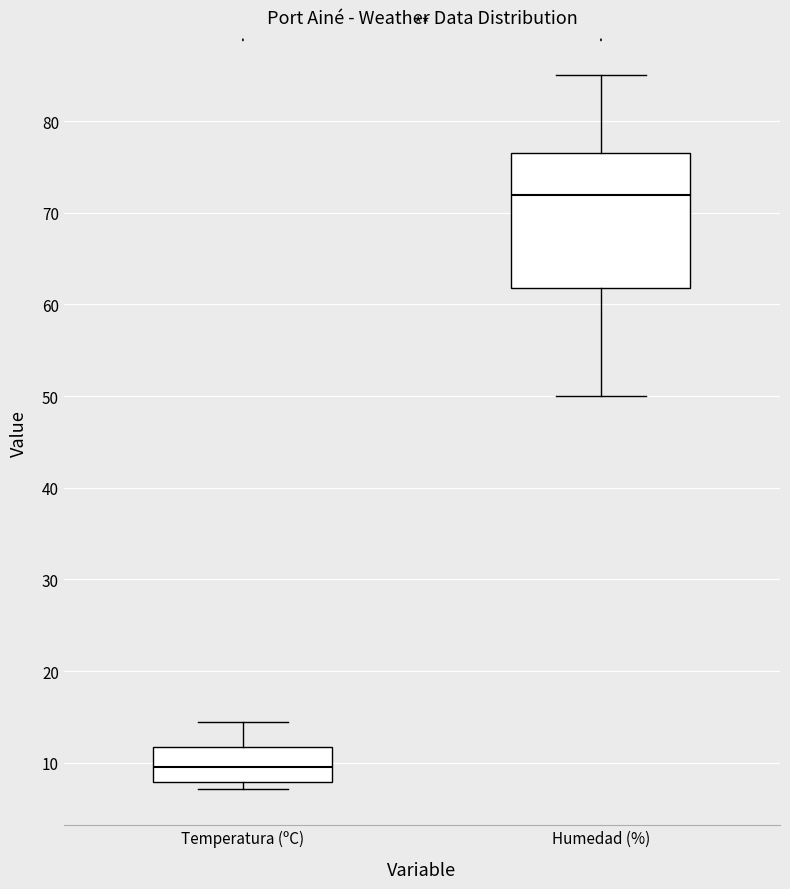

Where does the lower whisker of the box for Humedad (%) end on the y-axis? The values are not printed on the chart, so give them approximately, as read against the axis.

50